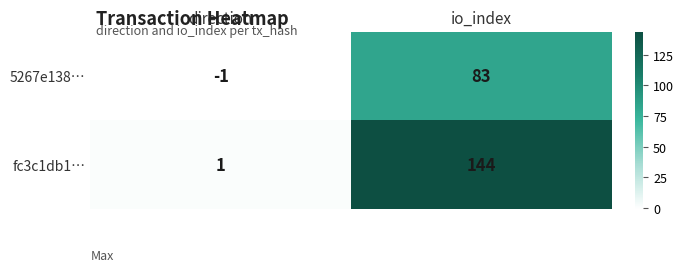

What is the highest value of the 5267e138… series?

83